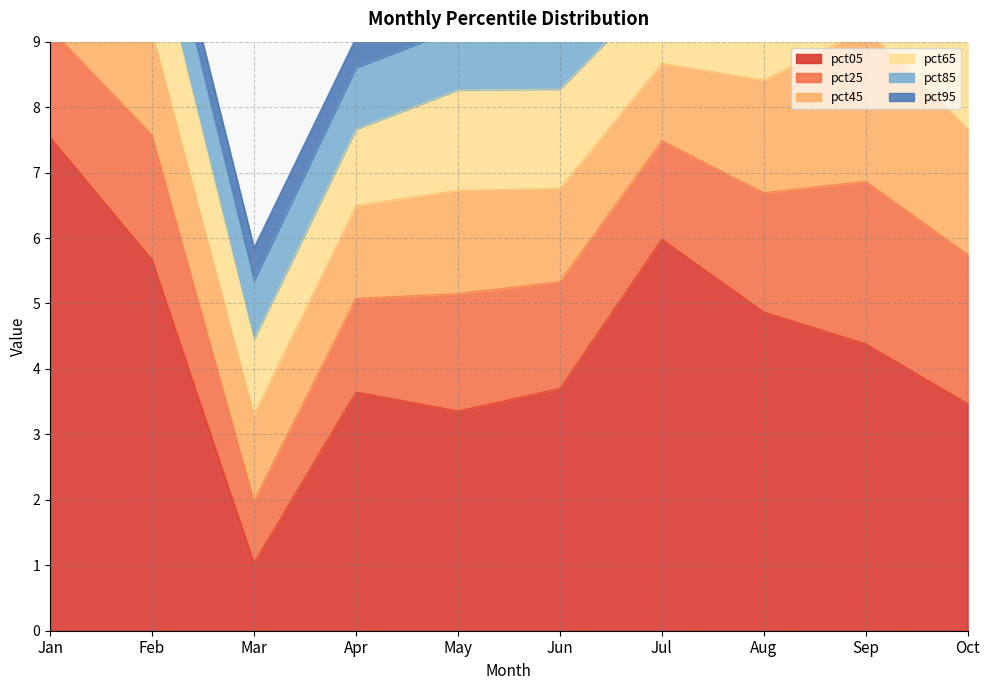

Rank the series at Aug from lowest to highest value.

pct95, pct85, pct65, pct45, pct25, pct05